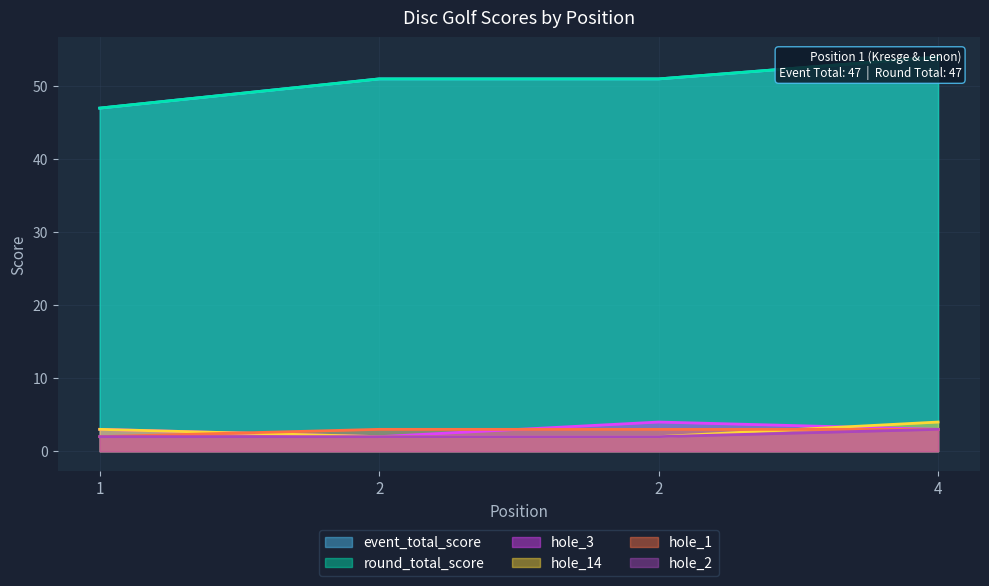

How many round_total_score values are between 51 and 54?

3